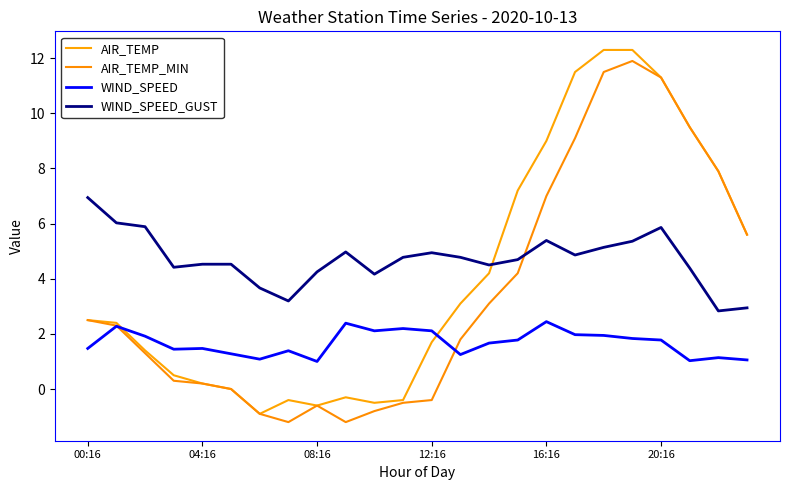

How many lines are shown in the chart?

4